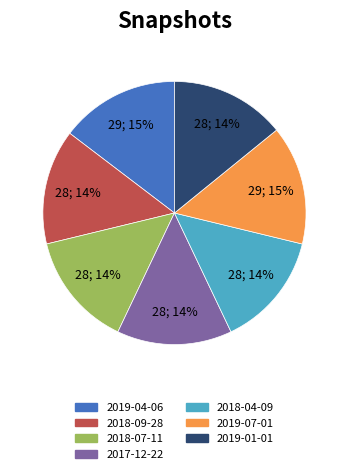

How many slices are in this pie chart?

7